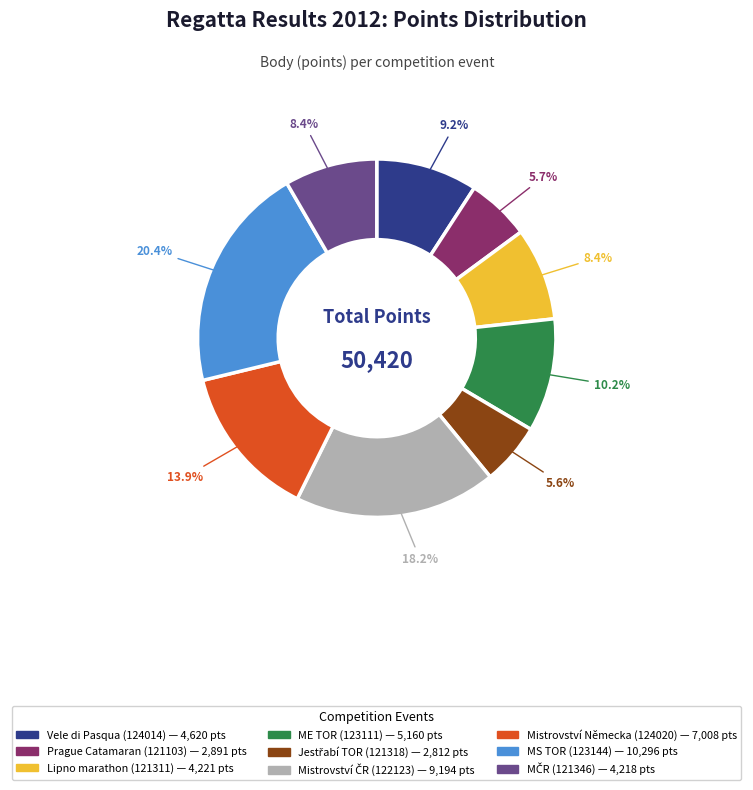

What is the largest slice in the pie chart?

MS TOR (123144)